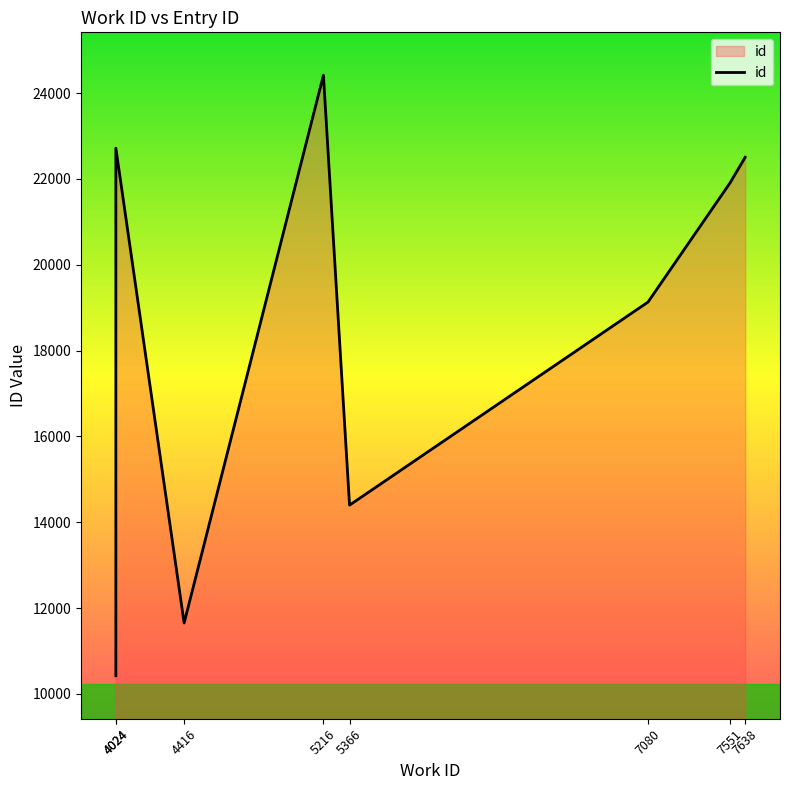

At which category does the chart reach its peak across all series?

5216